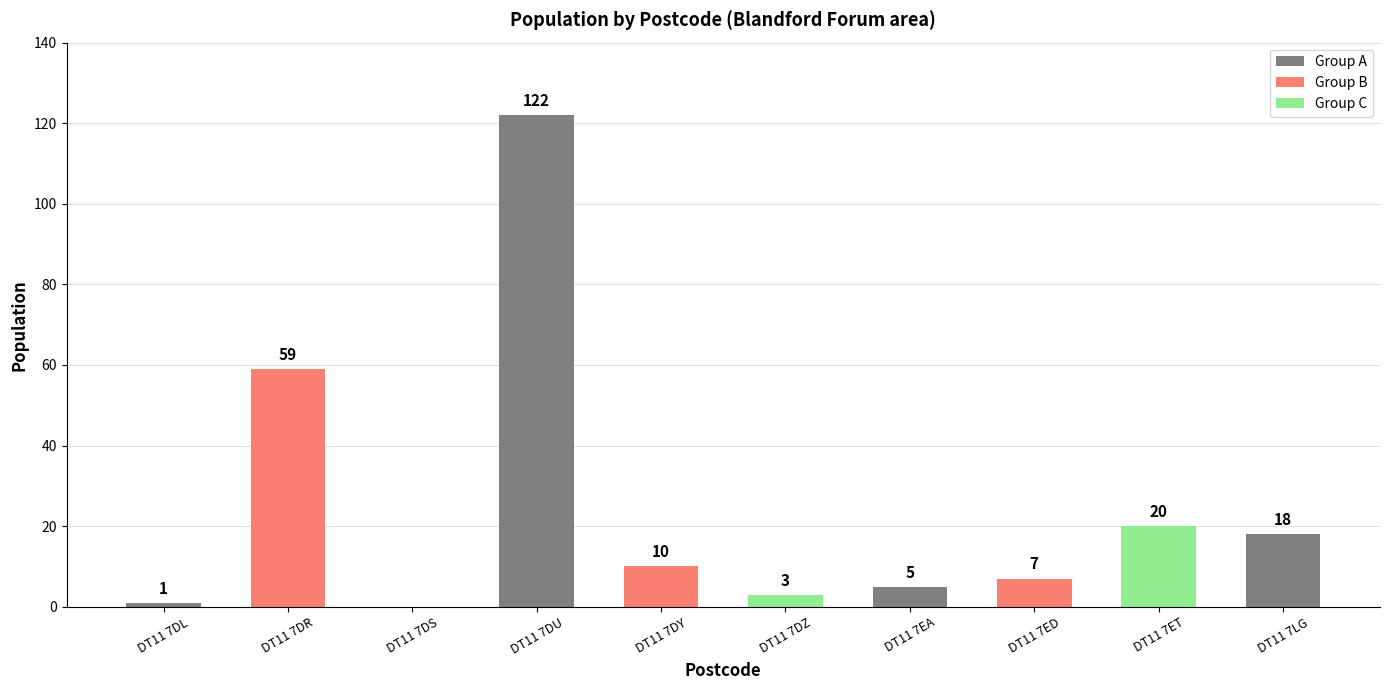

How many positive values are there?

9